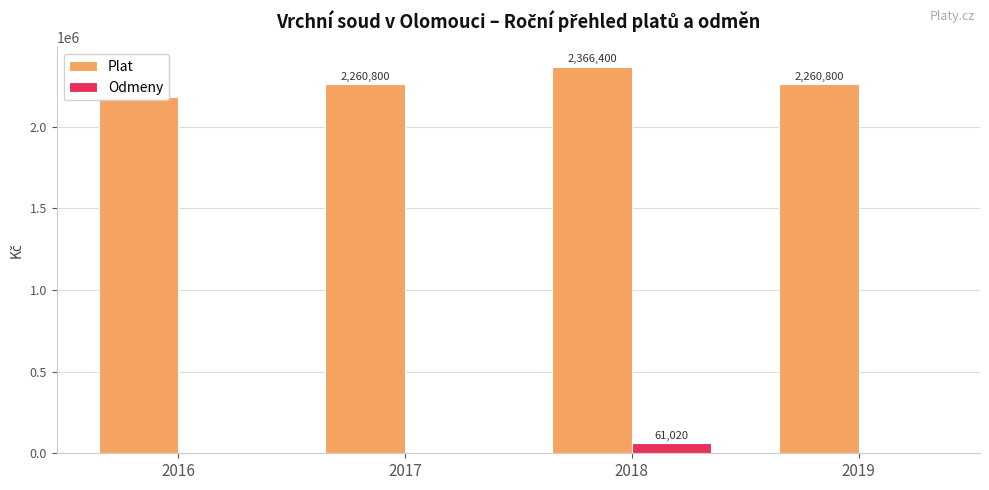

What is the difference between the highest and lowest values at 2016?

2180400